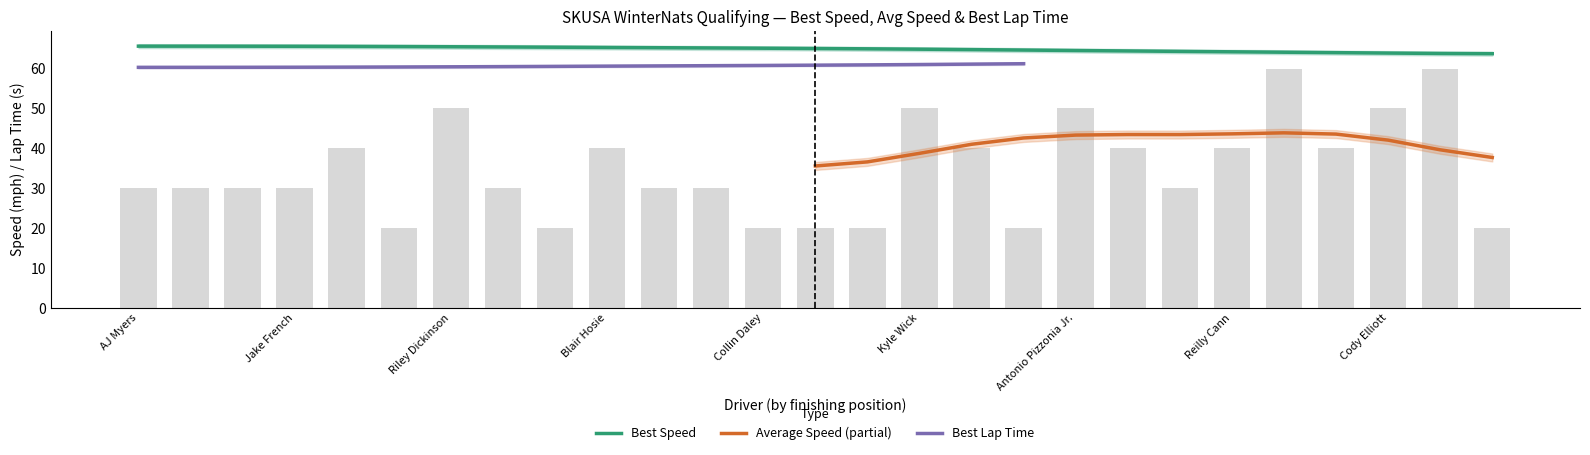

Is it true that Best Speed equals 87.2 at Blair Hosie?

False